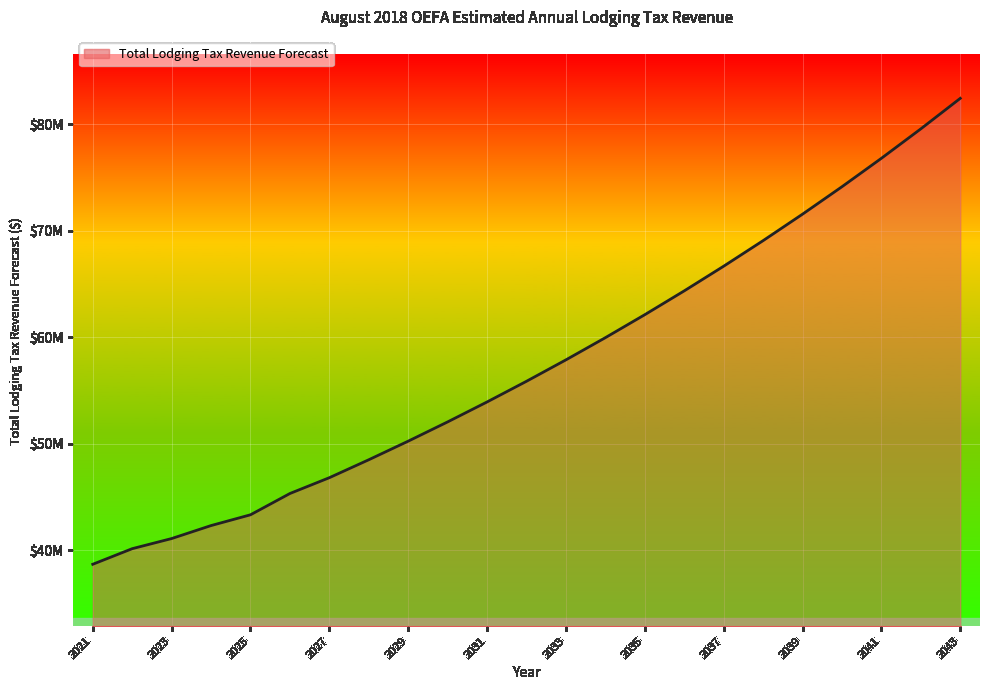

At which label is the value closest to 60544064?

2034